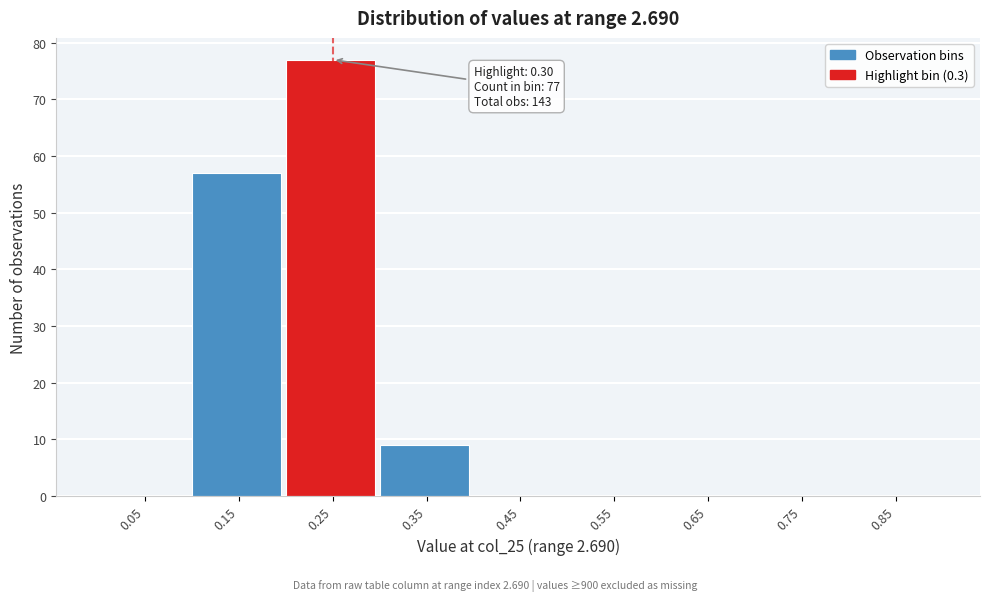

Reading right to left, what are all the values shown in this chart?

0.85=0	0.75=0	0.65=0	0.55=0	0.45=0	0.35=9	0.25=77	0.15=57	0.05=0